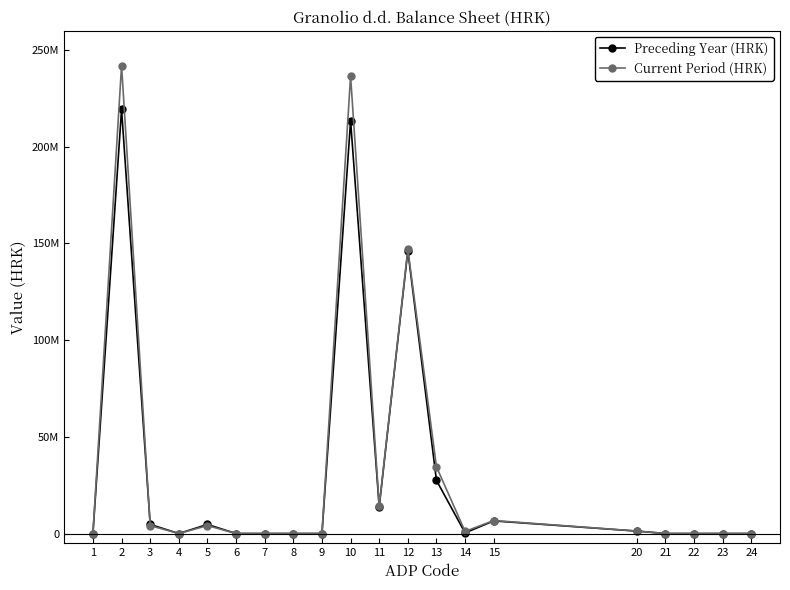

Between which two adjacent categories do Current Period (HRK) and Preceding Year (HRK) first intersect?

2 and 3